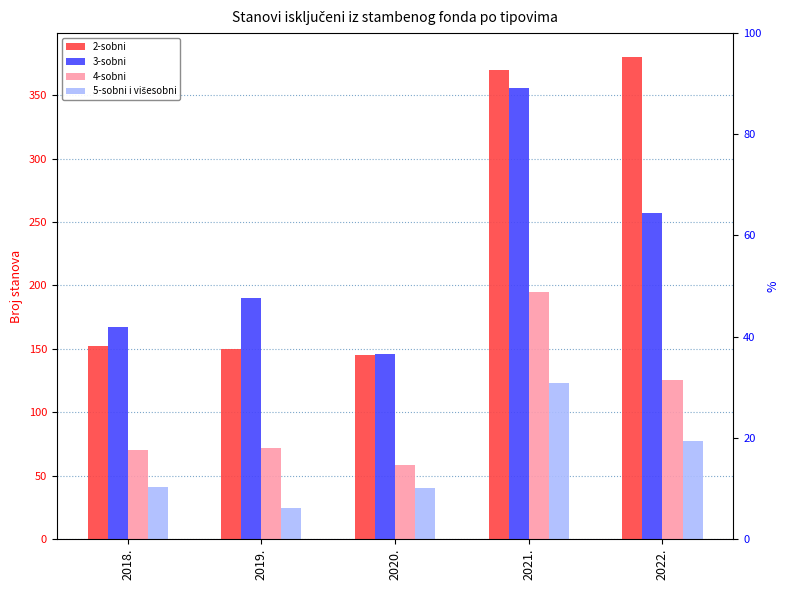

What is the value of the 5-sobni i višesobni bar at the 5th from the left?

77